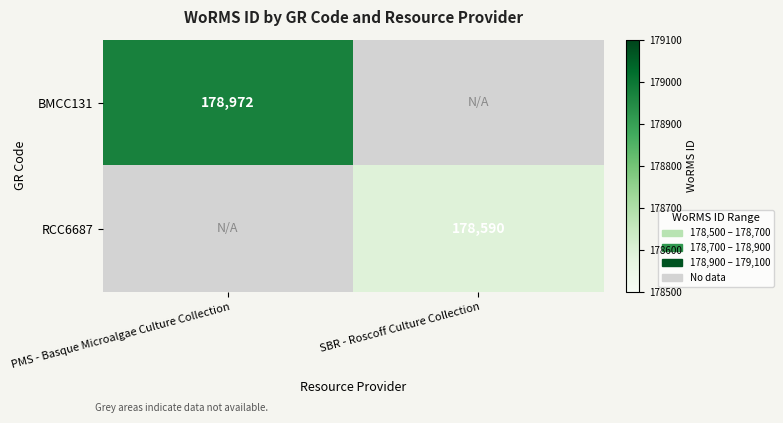

True or false: RCC6687 has a value of 288241 at SBR - Roscoff Culture Collection.

False